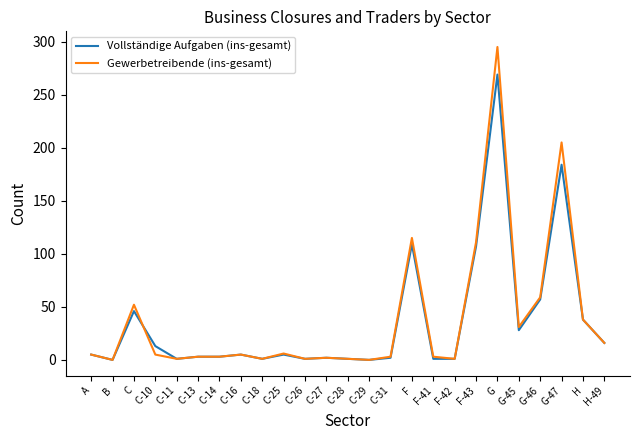

At which category does the chart reach its peak across all series?

G